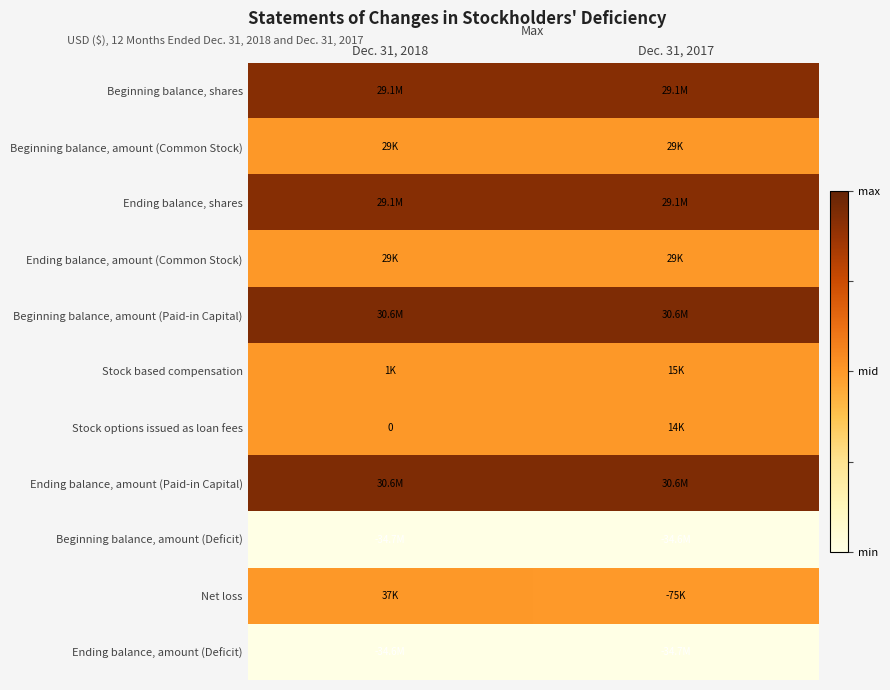

List the labels in order of Beginning balance, amount (Paid-in Capital) value, smallest first.

Dec. 31, 2017, Dec. 31, 2018